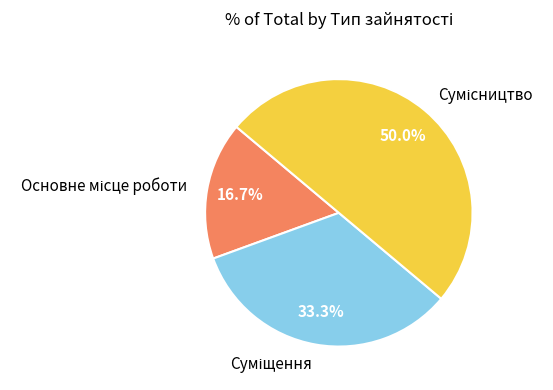

Count the number of slices in the pie.

3